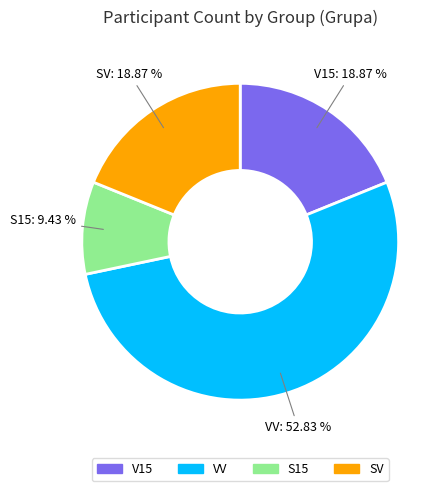

Is S15 the majority of the pie?

No